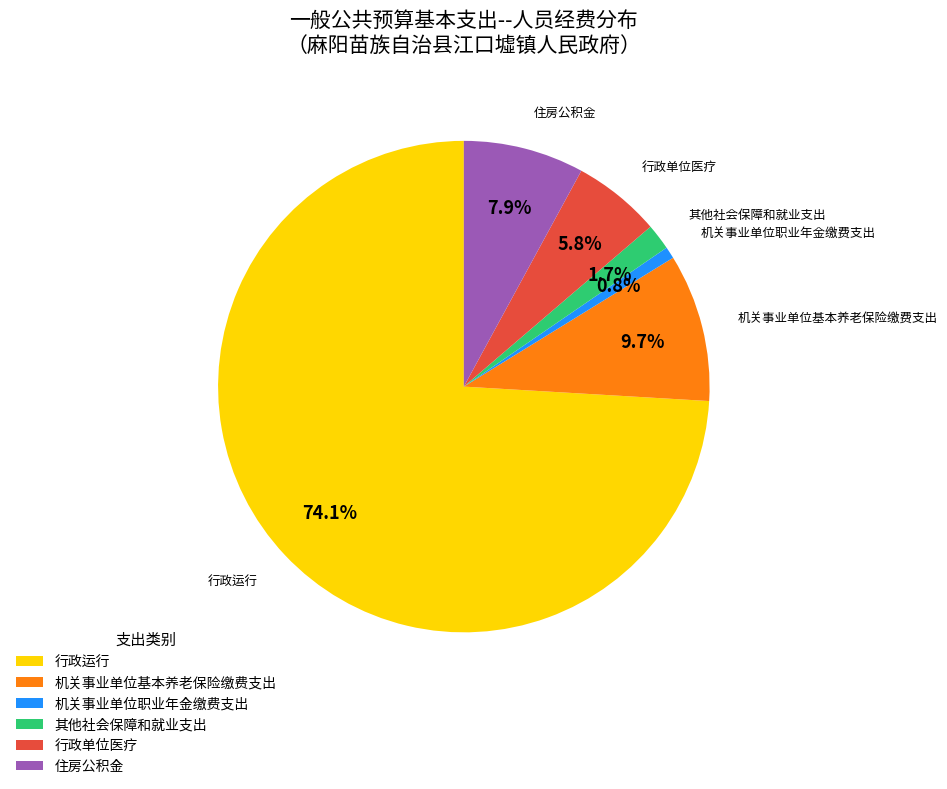

Which category accounts for the majority?

行政运行